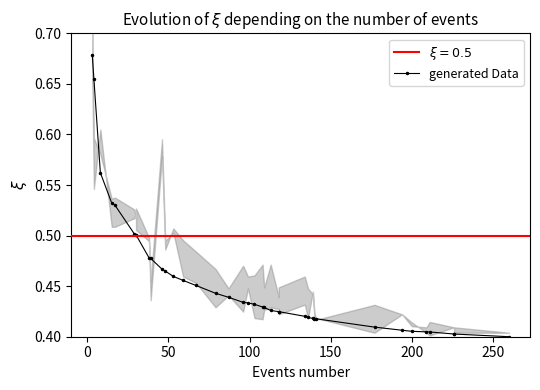

Count the values in the range 0 to 1.

38